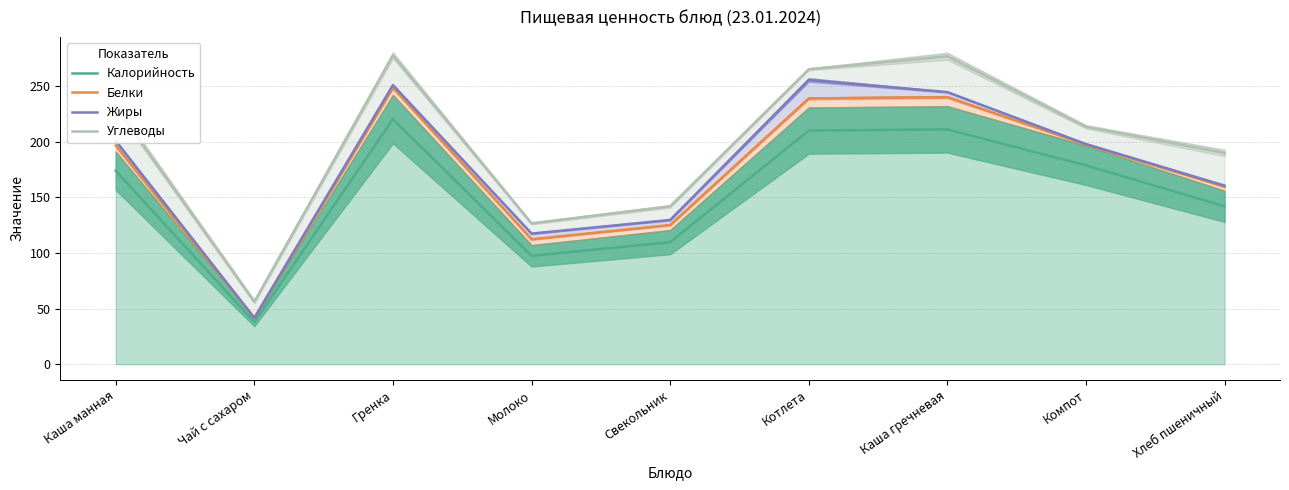

Which series changed the most between Каша гречневая and Компот?

Углеводы